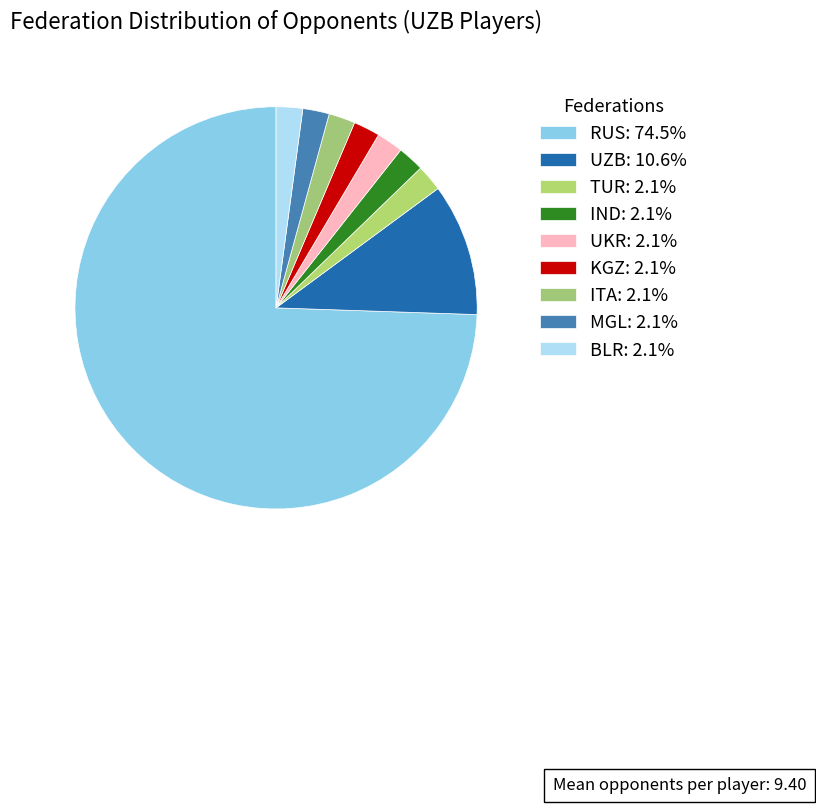

Rank the categories by value from highest to lowest.

RUS, UZB, TUR, IND, UKR, KGZ, ITA, MGL, BLR